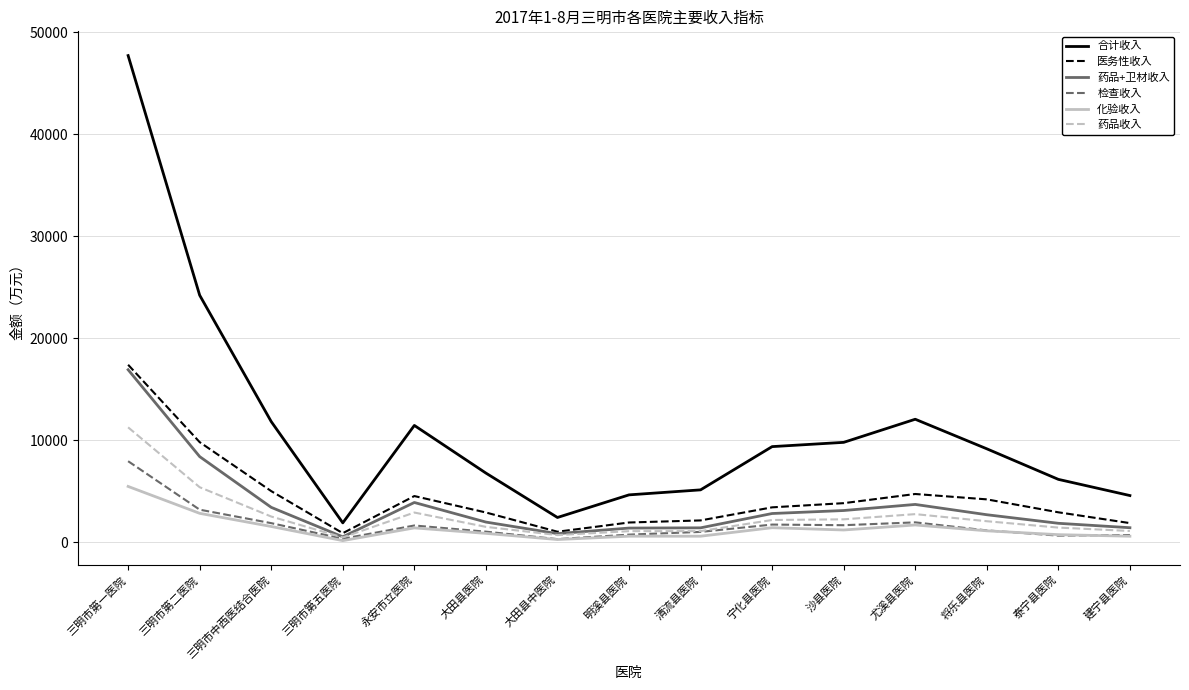

What is the difference between the maximum and second lowest values in the 检查收入 series?

7605.1